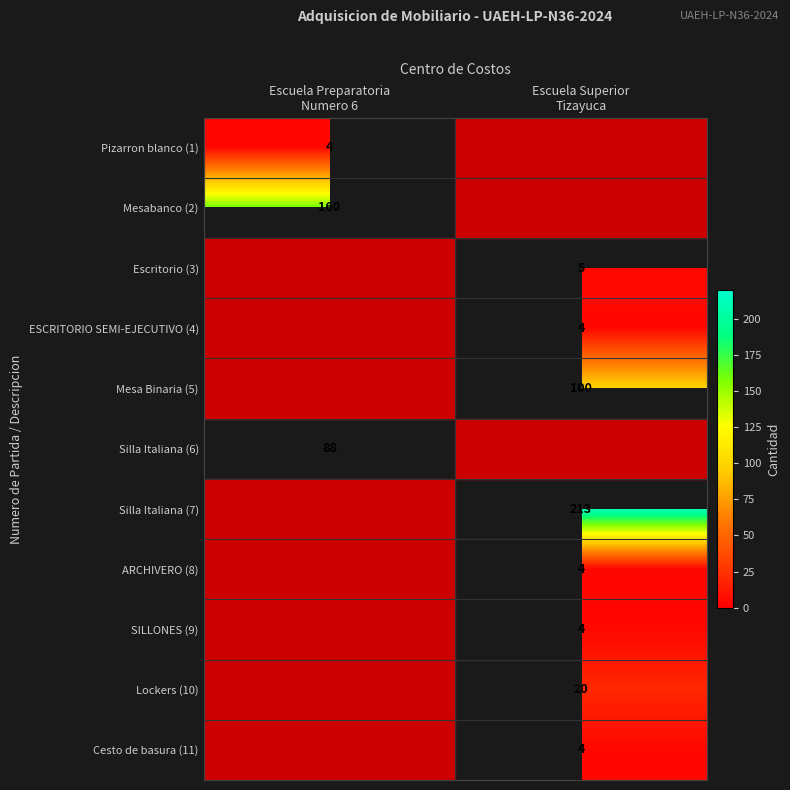

How many positive values does the Silla Italiana (7) series have?

1